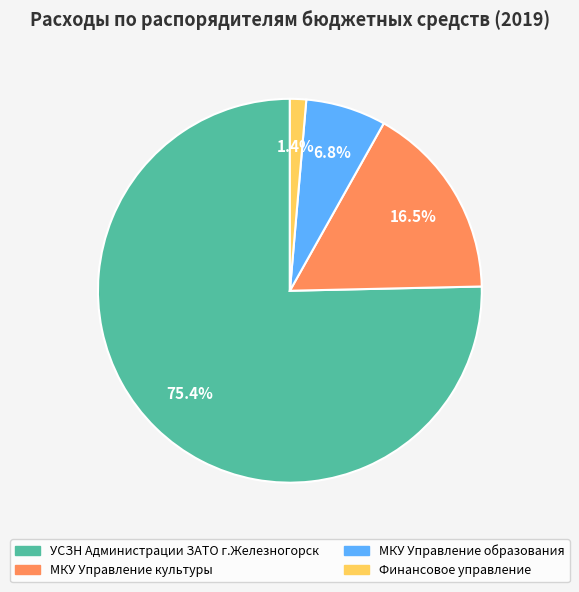

To the nearest percent, what is the average slice percentage?

25%